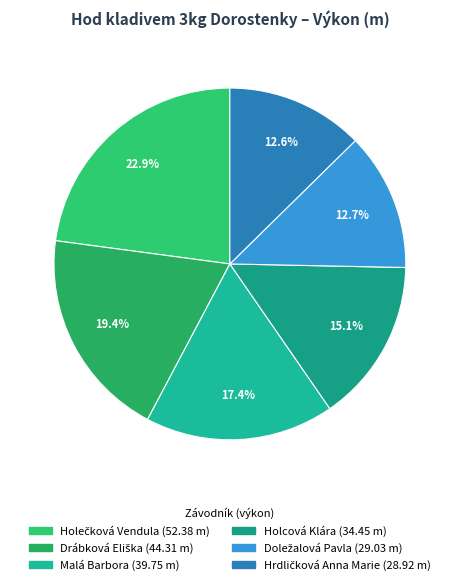

To the nearest percent, what portion does Drábková Eliška represent?

19%